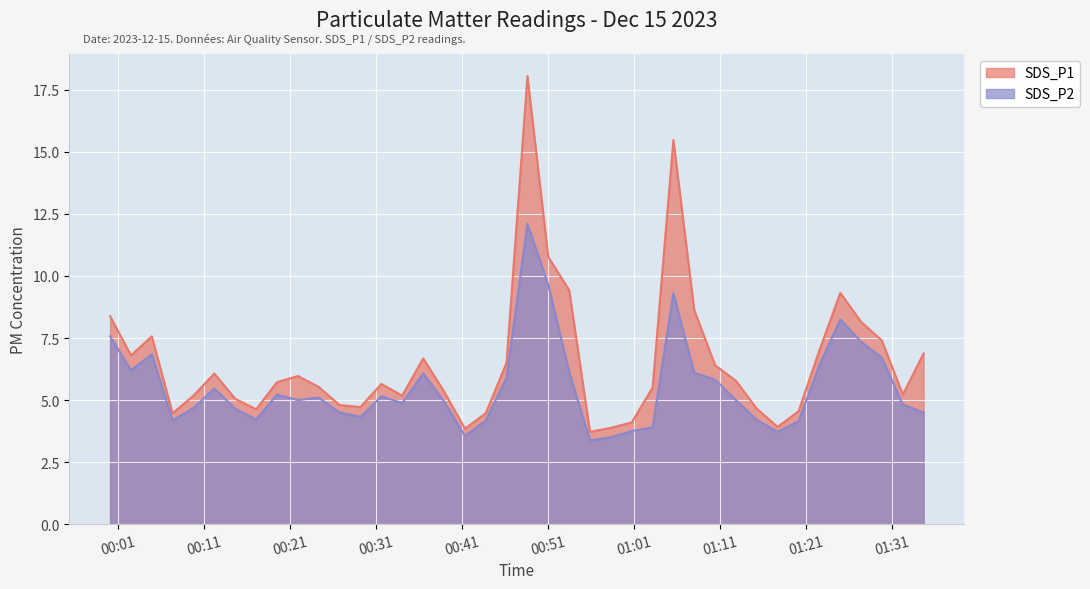

What is the sum of all SDS_P2 values?

221.4